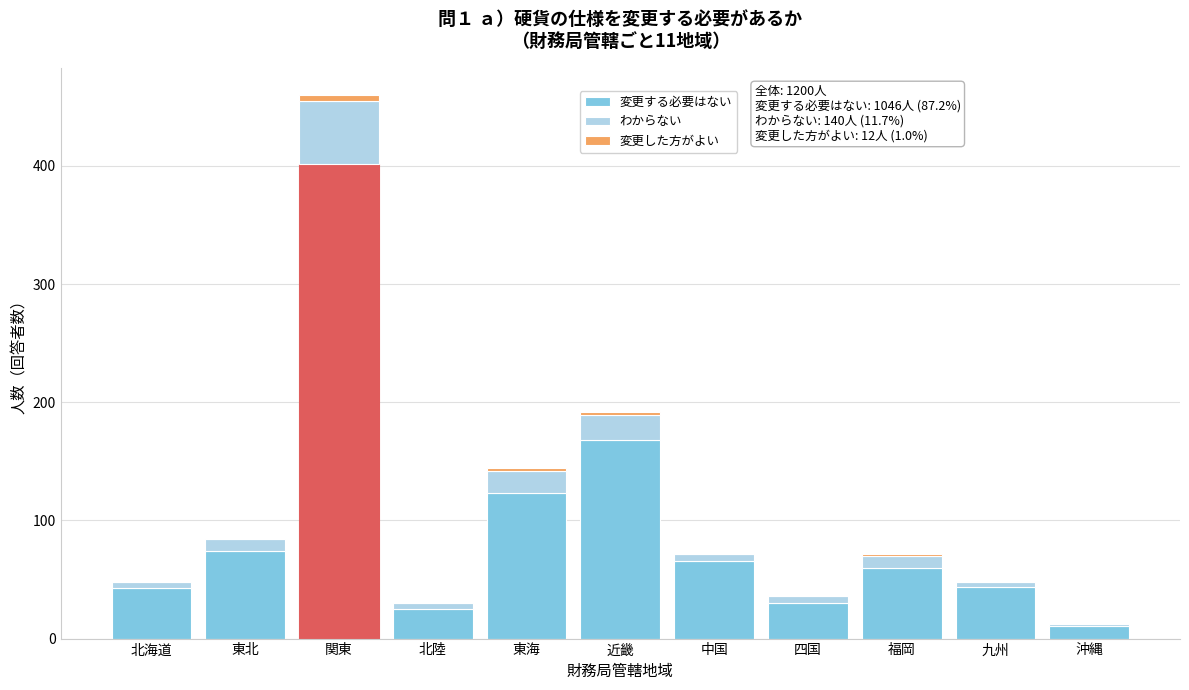

The 変更する必要はない series shows 43 at 北海道. True or false?

True